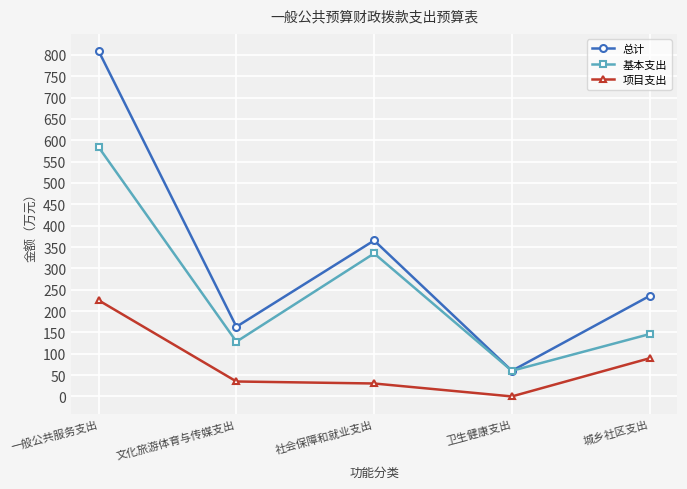

The value of 总计 at 社会保障和就业支出 is 365.4. True or false?

True